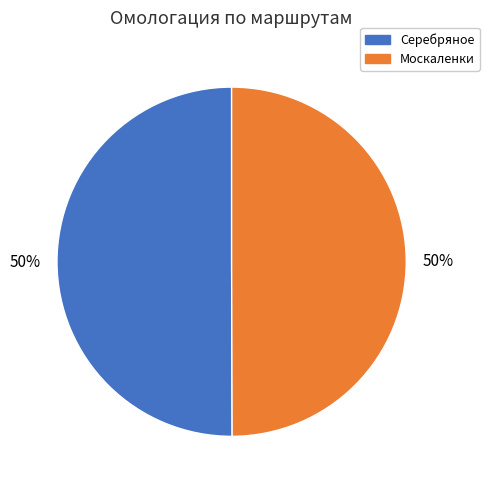

Count the number of slices in the pie.

2